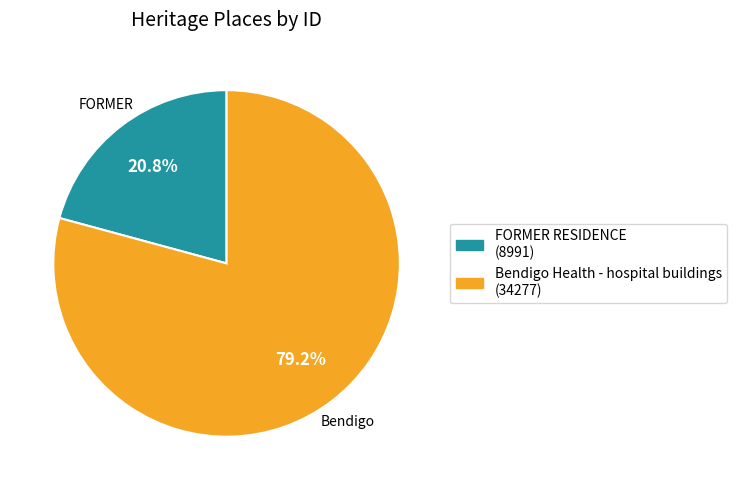

Between Bendigo Health - hospital buildings and FORMER RESIDENCE, which is larger?

Bendigo Health - hospital buildings